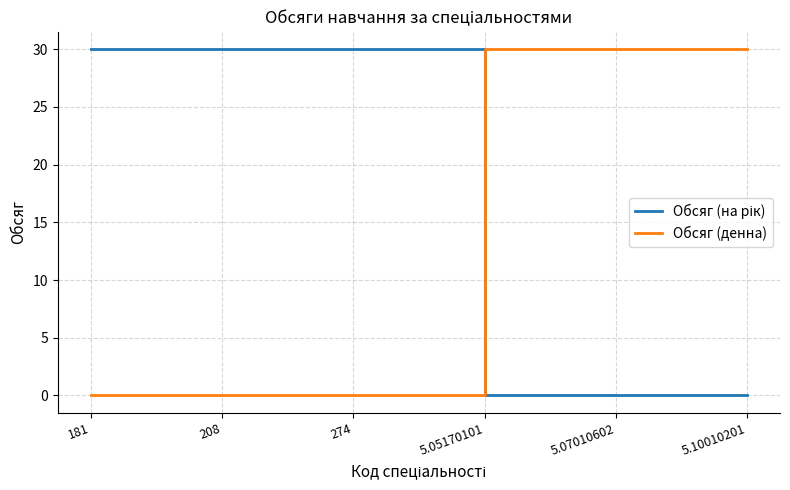

What is the total value across all series at 181?

30